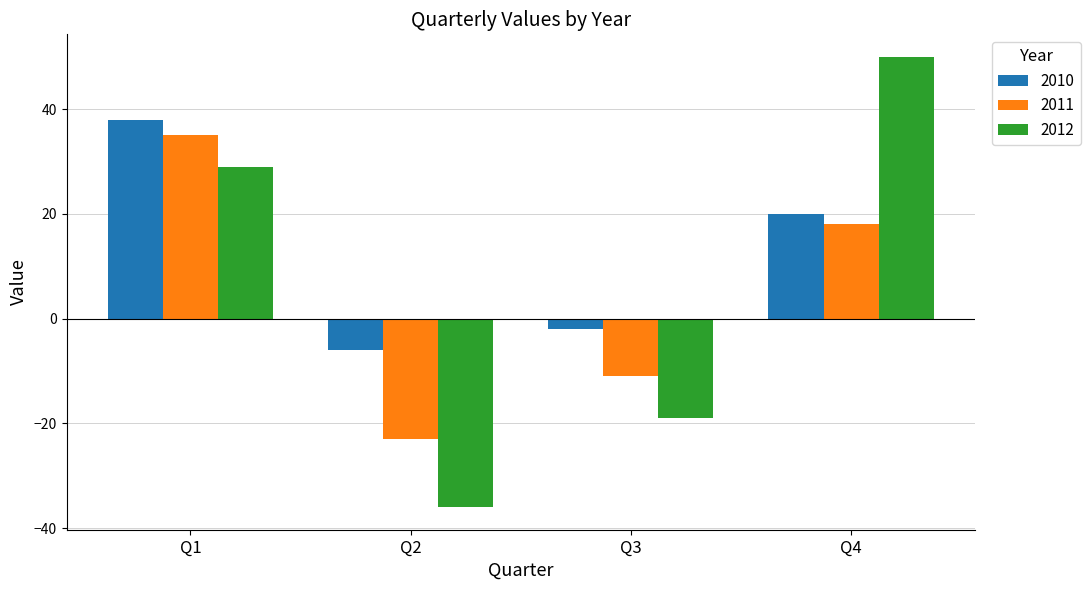

What is the value of the 2011 bar at the 4th from the left?

18